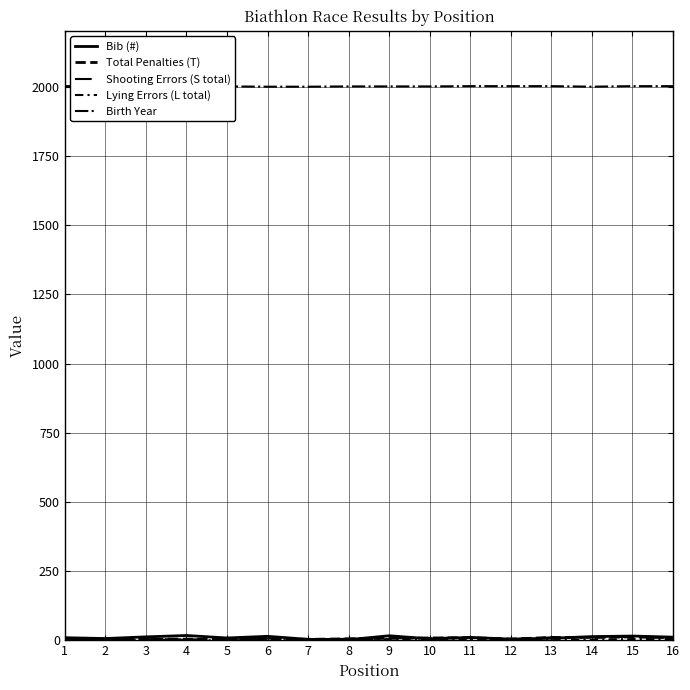

At which category is the sum across all series the highest?

15